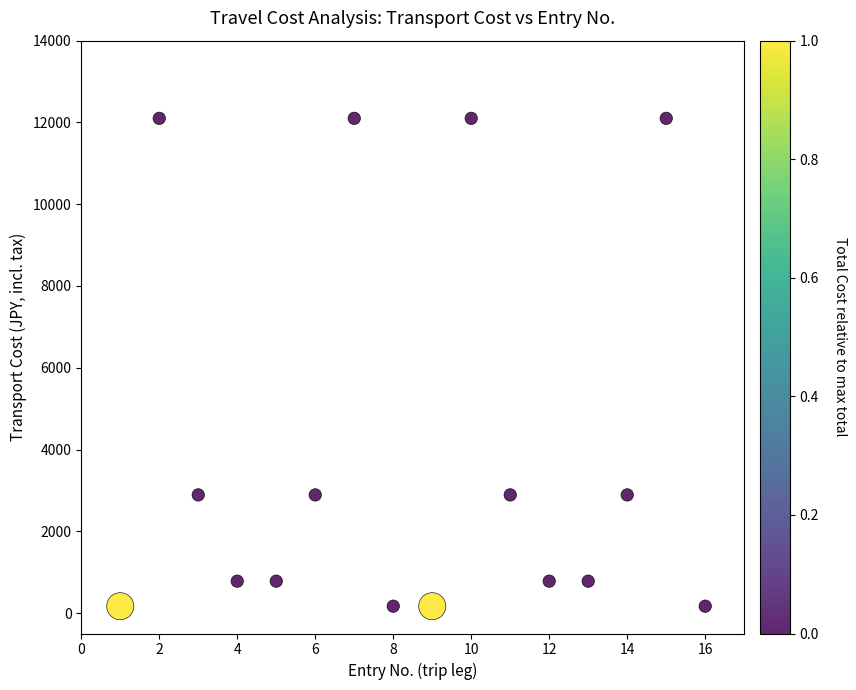

What is the range of X values (max minus min)?

15